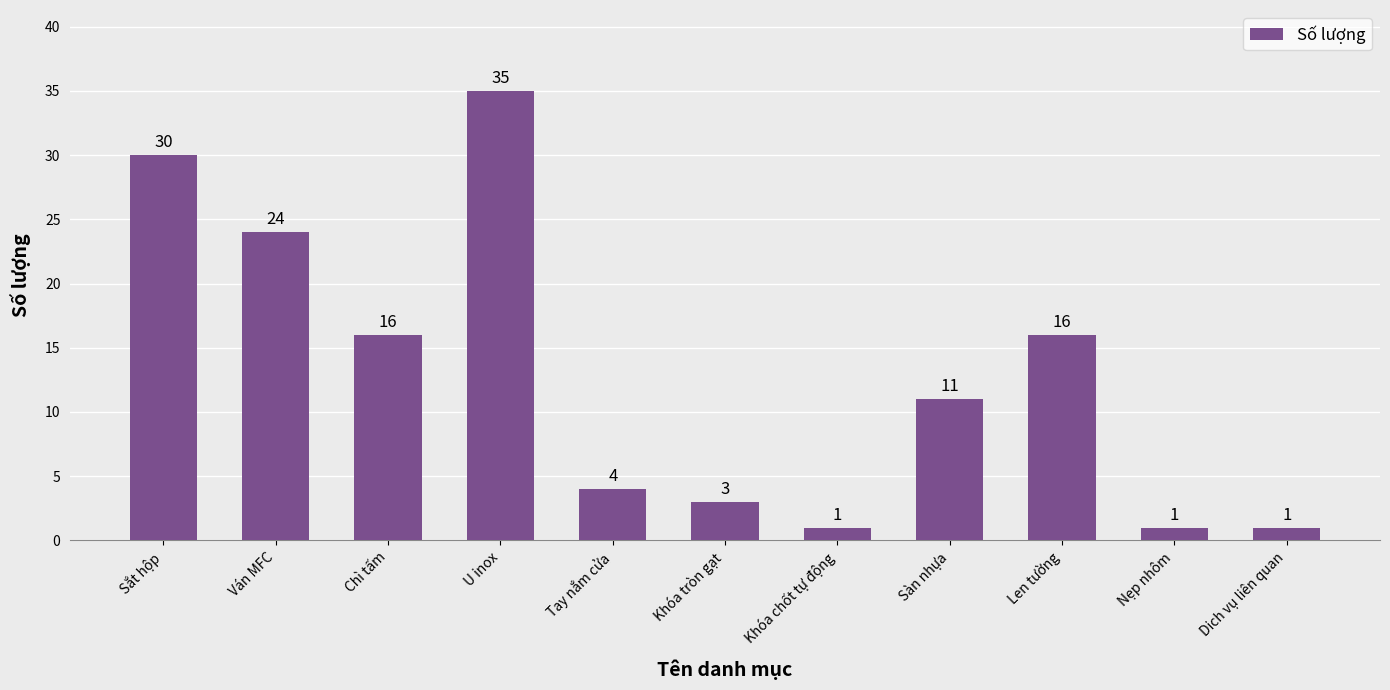

What is the sum of all values?

142